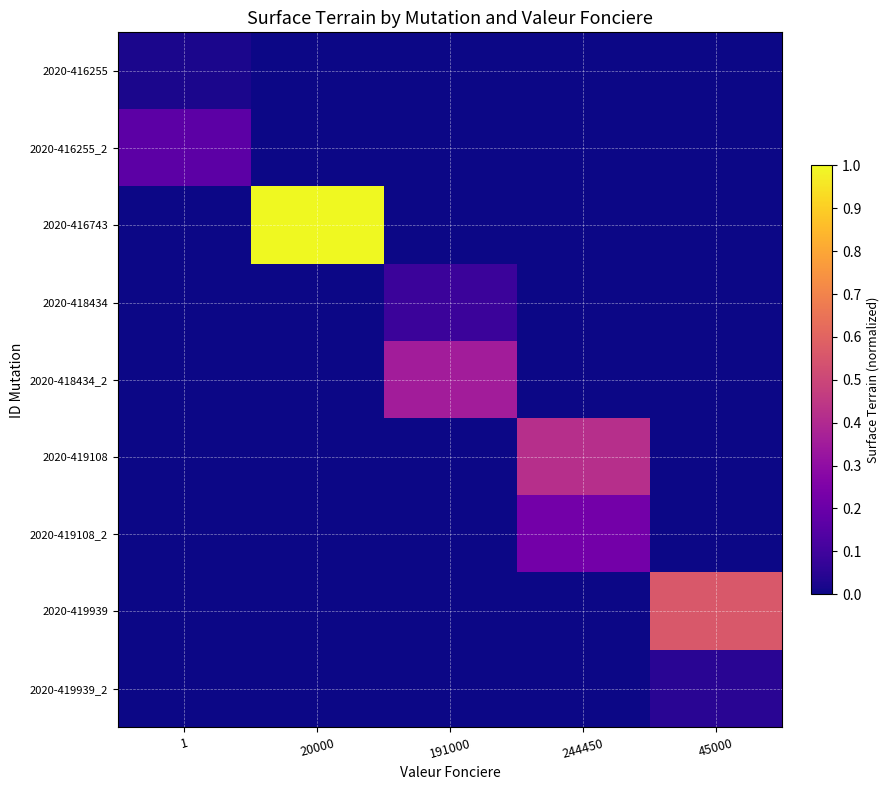

Rank the series at 45000 from lowest to highest value.

2020-416255, 2020-416255_2, 2020-416743, 2020-418434, 2020-418434_2, 2020-419108, 2020-419108_2, 2020-419939_2, 2020-419939